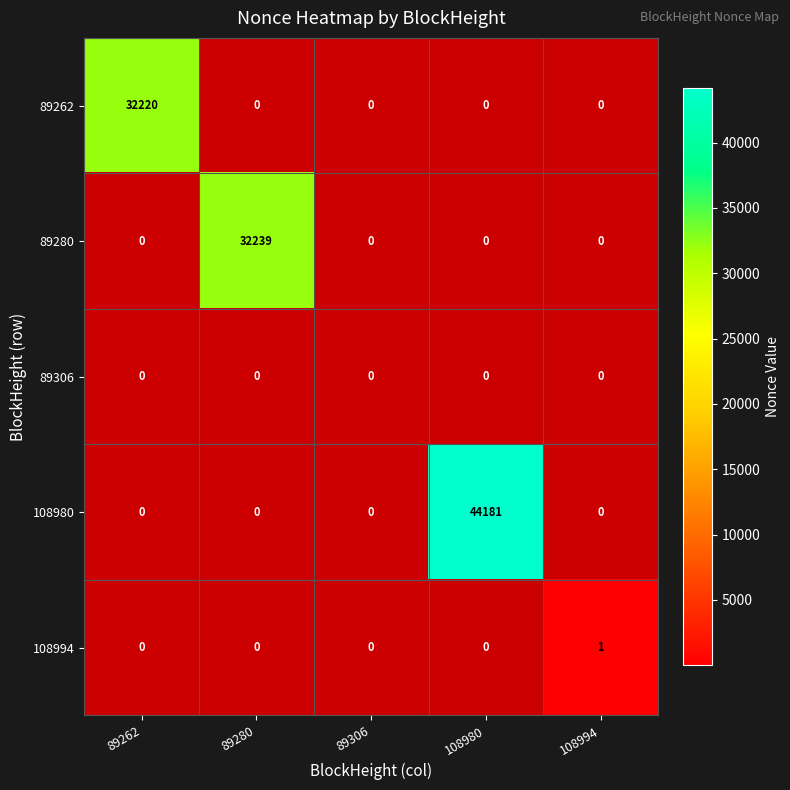

The 89262 series shows -15501 at 108980. True or false?

False